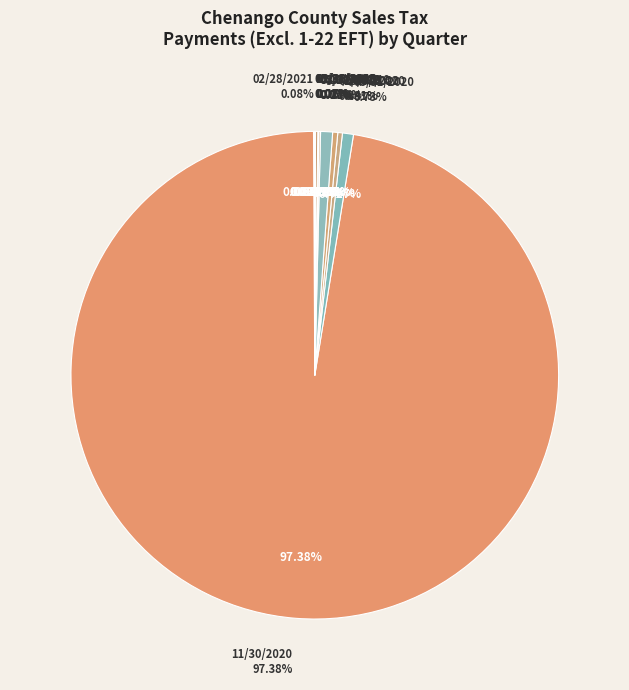

What is the change in value from 08/31/2019 to 05/31/2018?

-956.5